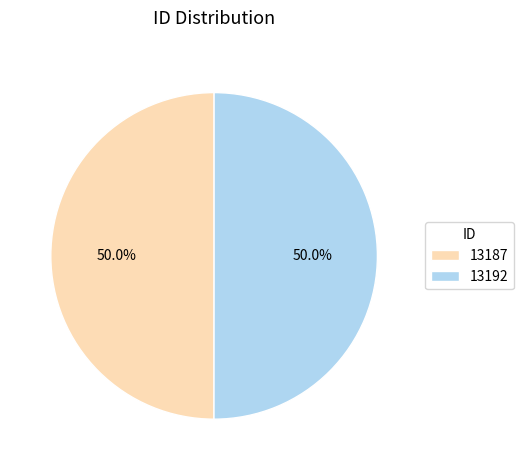

What is the ratio of the value at 13187 to the value at 13192?

1.0